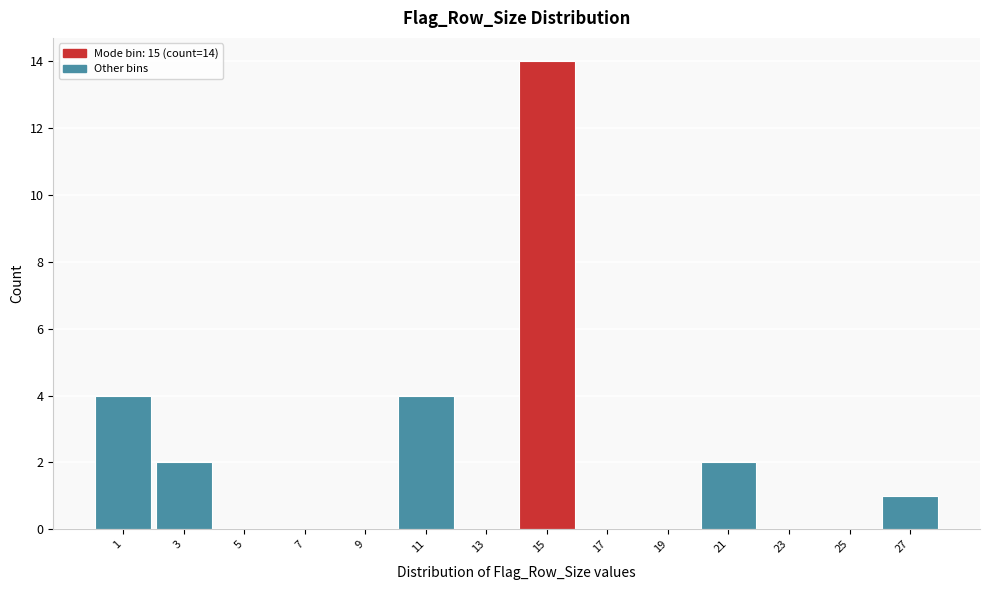

Which range on the x-axis has the tallest bar?

14 to 16